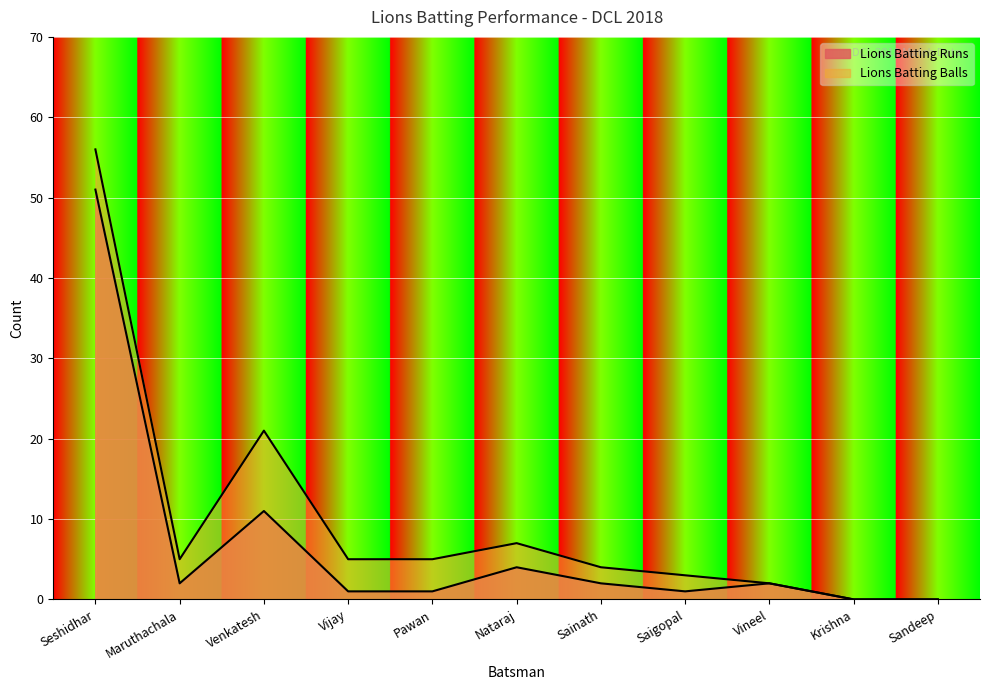

How many positive values does the Lions Batting Balls series have?

9